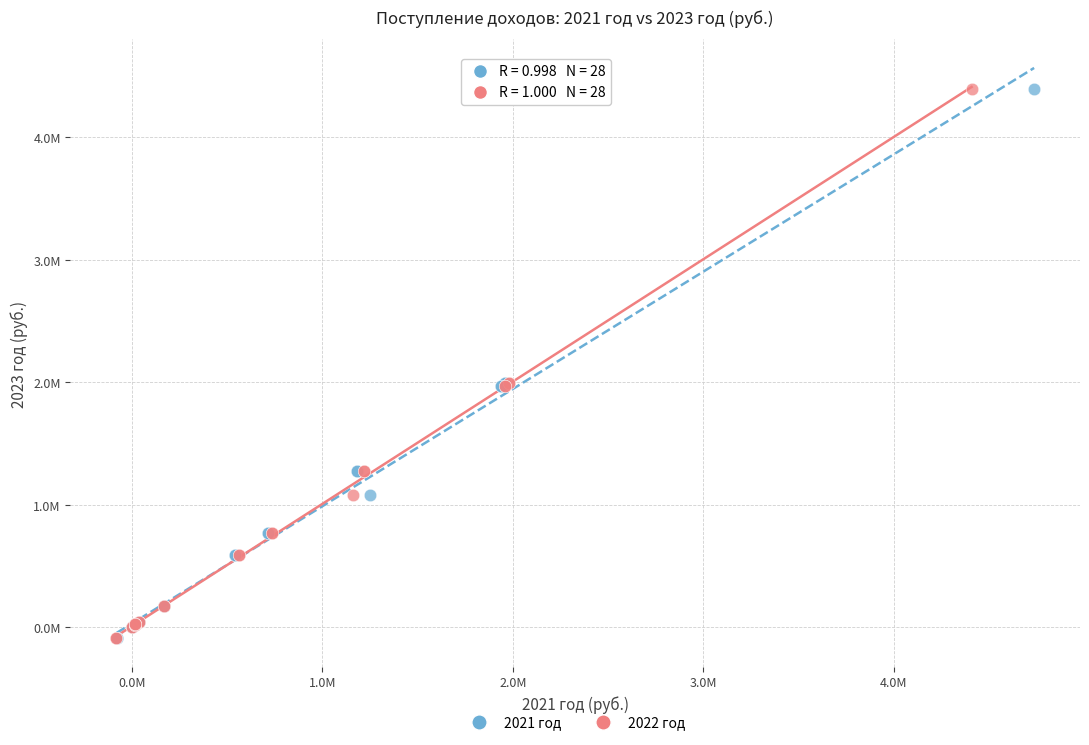

What are all the series names shown in the legend?

2021 год, 2022 год